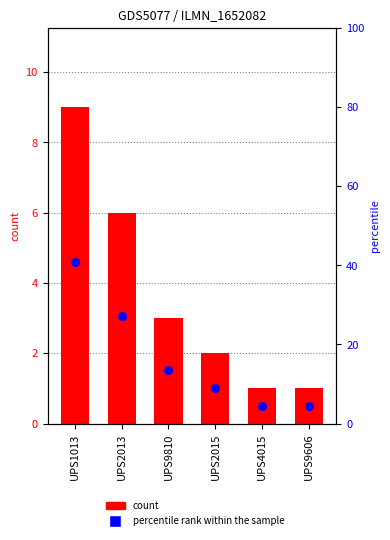

Which series reaches the maximum Y coordinate?

percentile rank within the sample